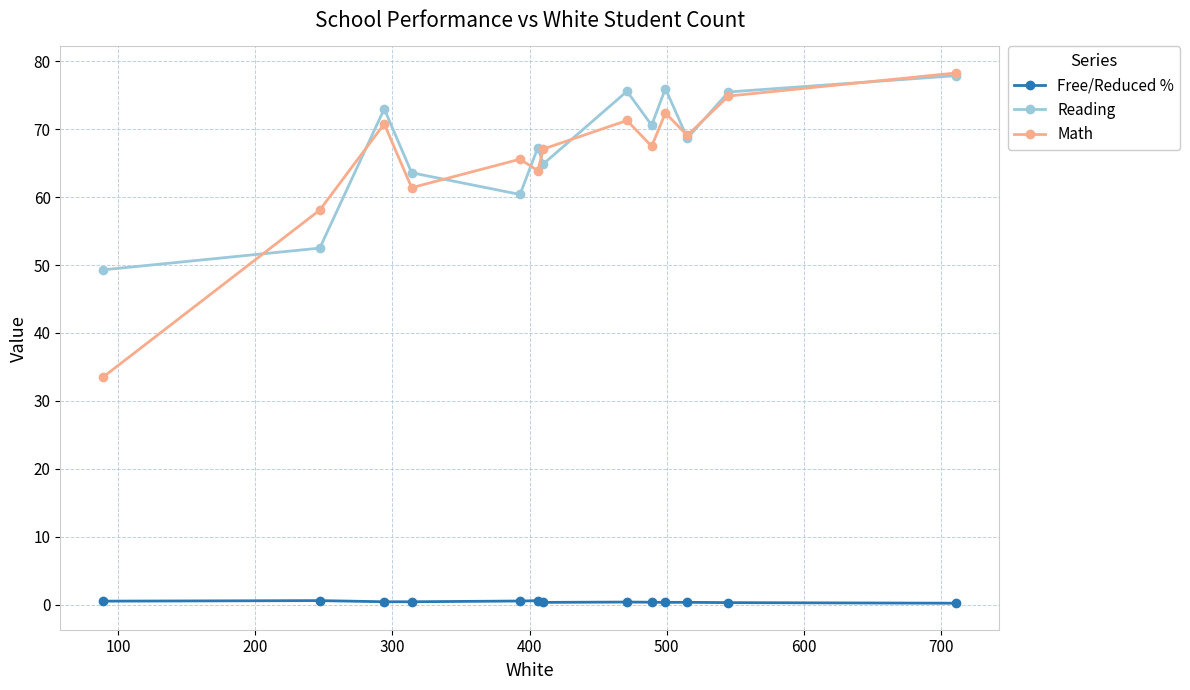

True or false: Free/Reduced % and Reading cross at least once.

False